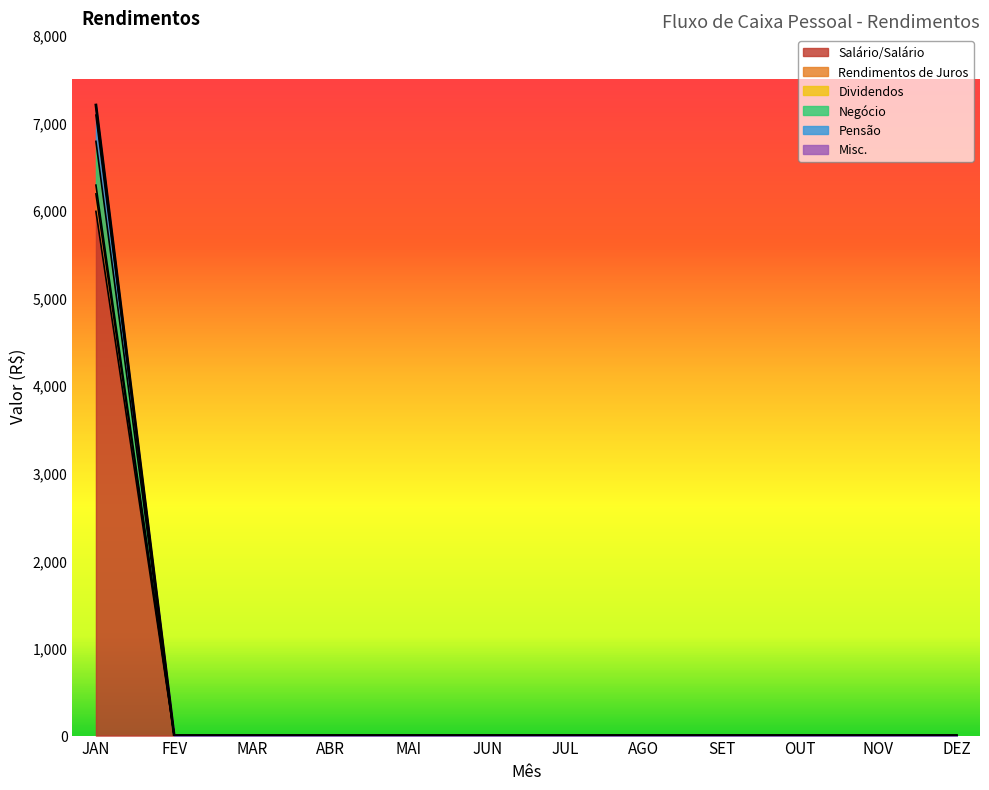

How many values in Rendimentos de Juros are above zero?

1